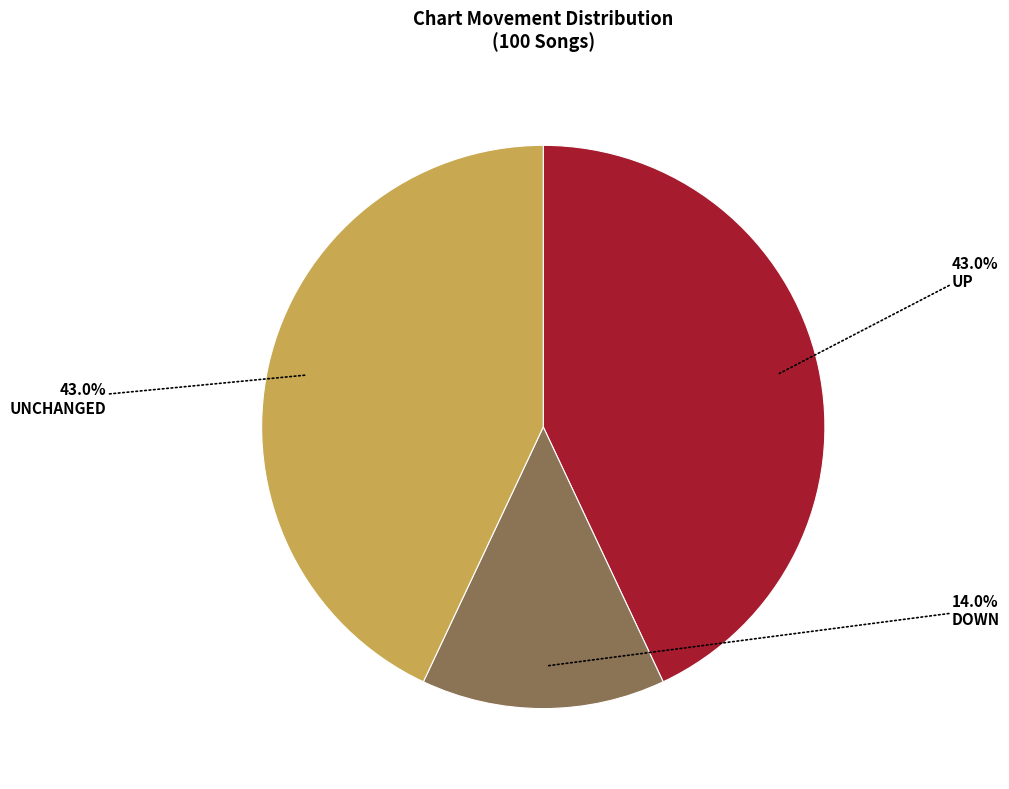

Is there any slice that represents more than half of the pie?

No